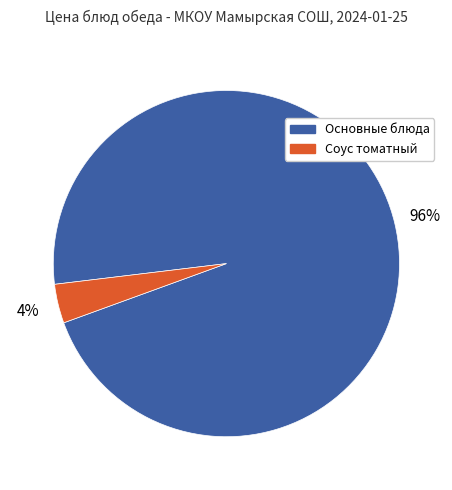

To the nearest percent, what is the average slice percentage?

50%